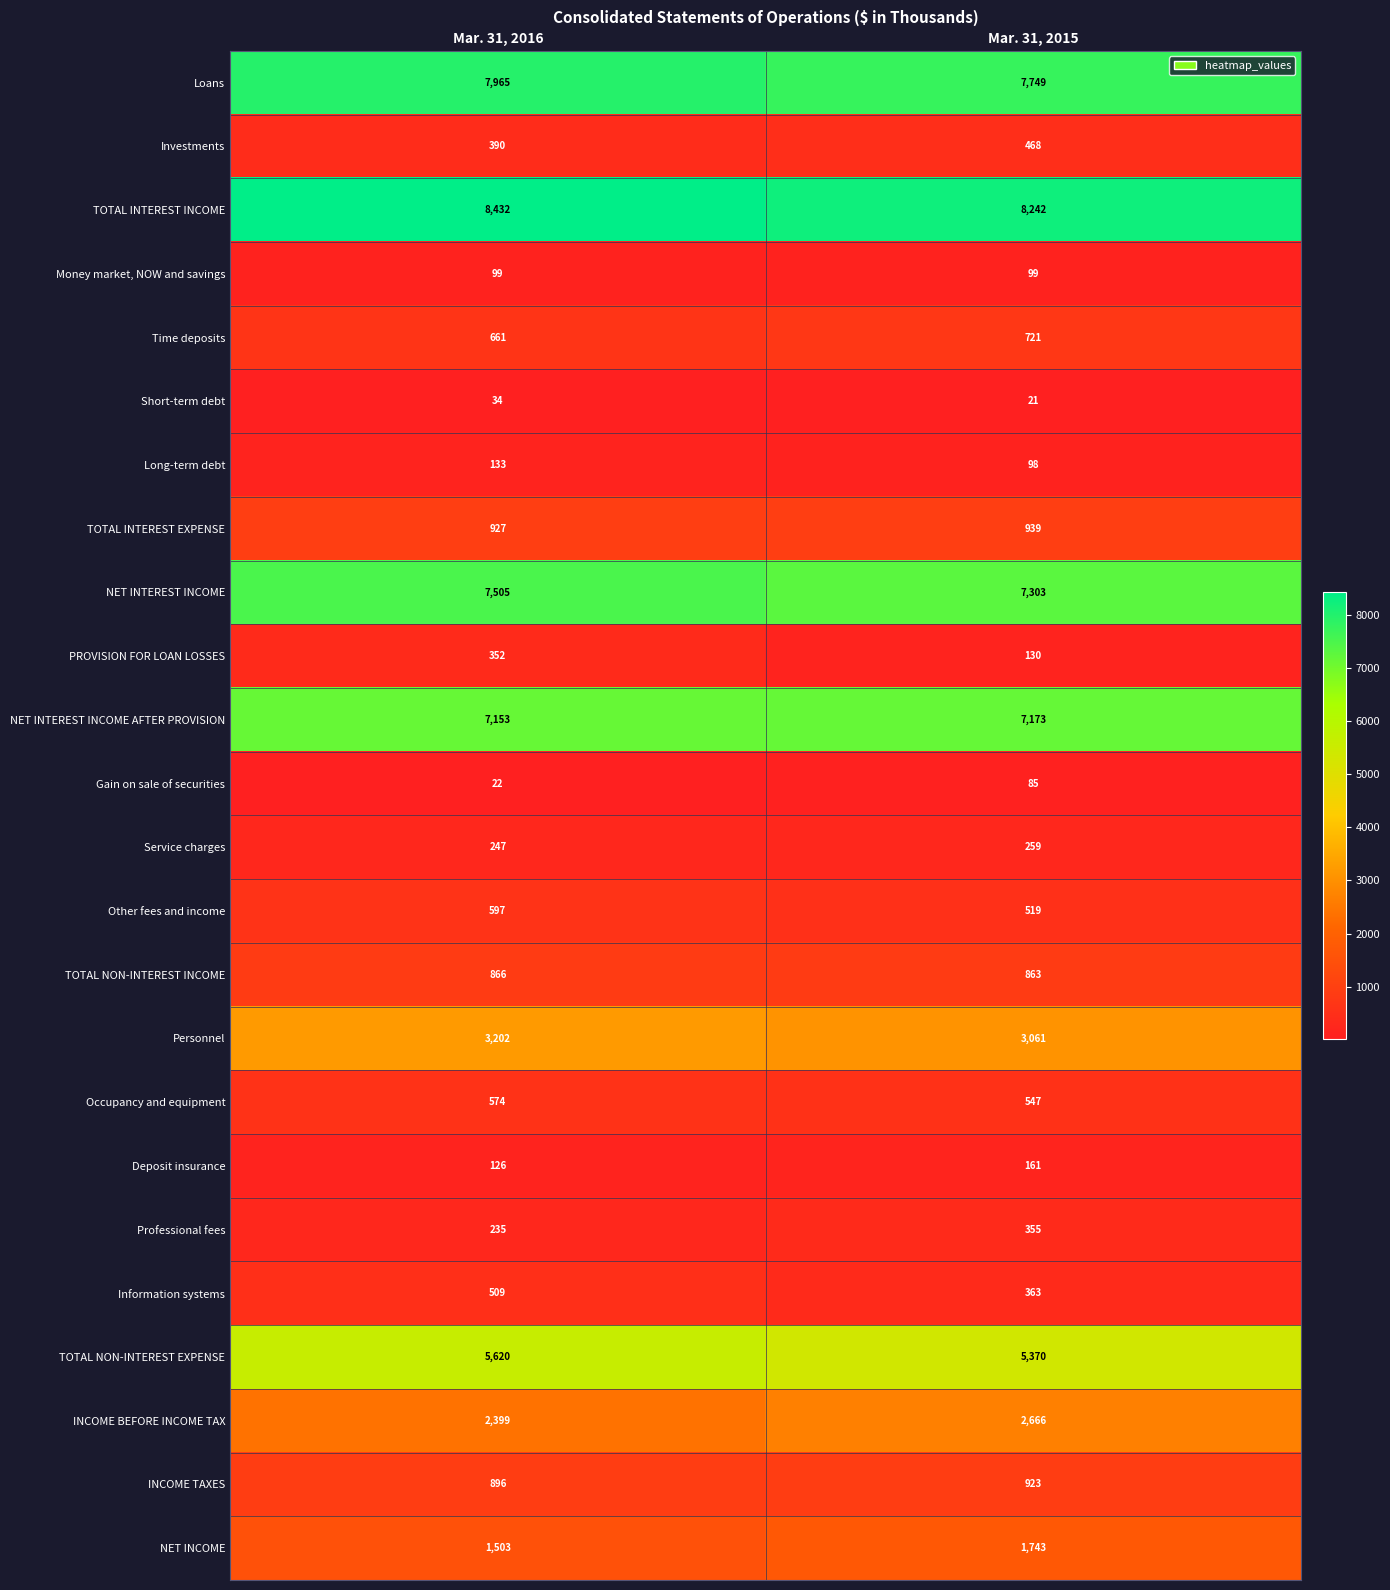

What value does the NET INTEREST INCOME series have at Mar. 31, 2015, to the nearest 50?

7300